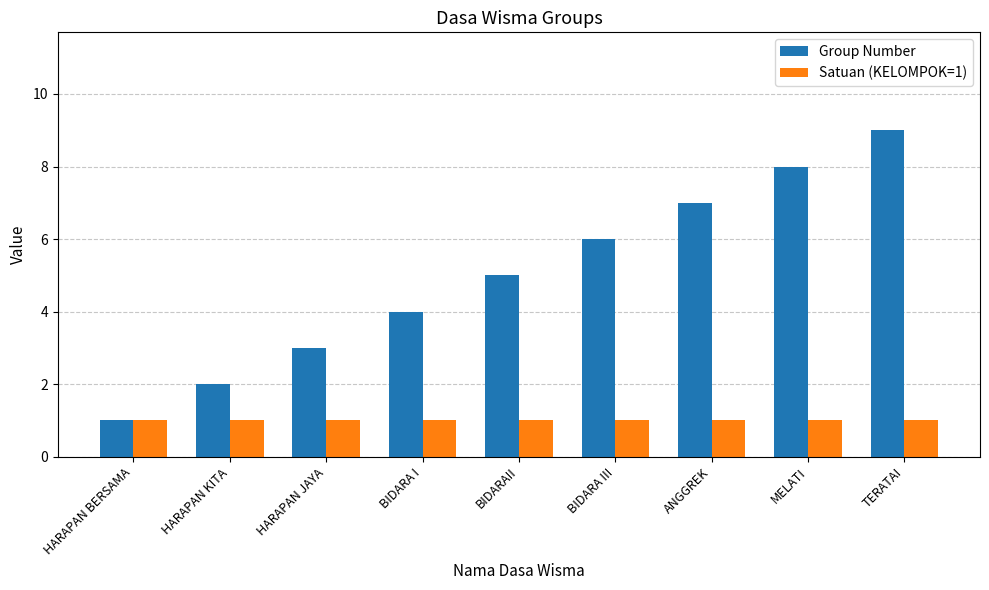

Rank the series by their maximum value, from lowest to highest.

Satuan (KELOMPOK=1), Group Number